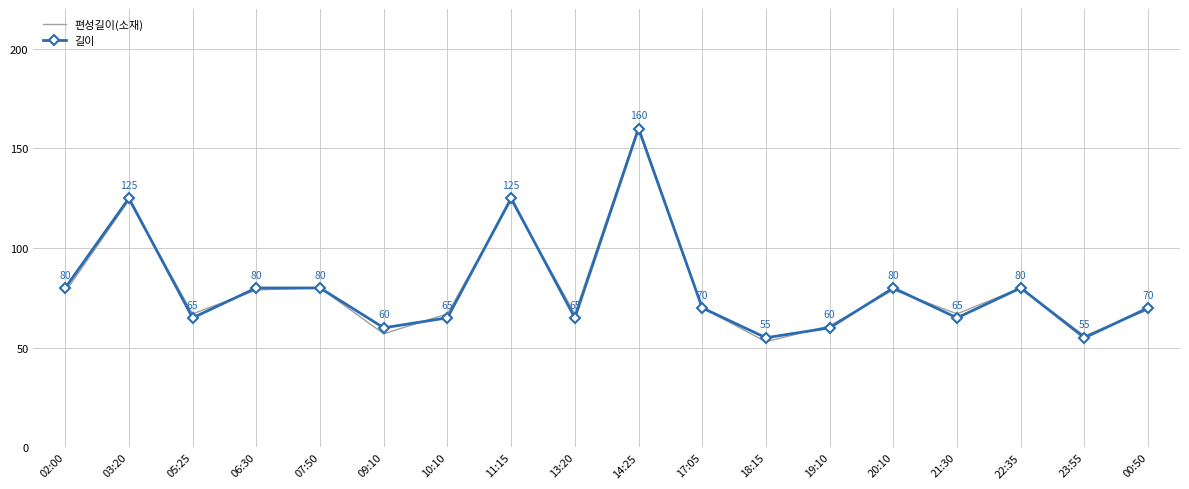

Rank the series at 00:50 from highest to lowest value.

길이, 편성길이(소재)